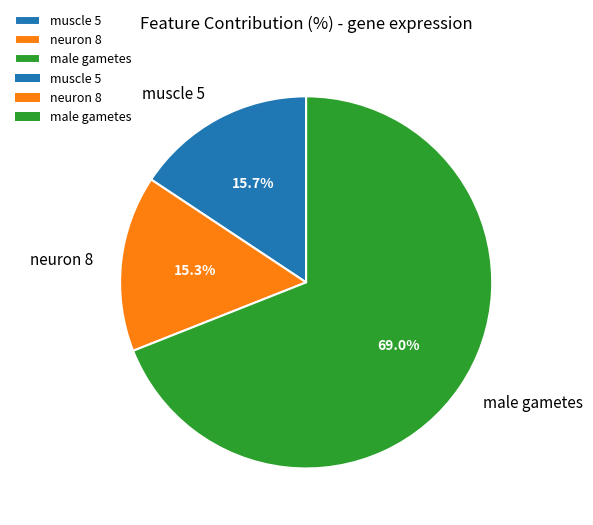

To the nearest percent, what is the difference between the male gametes and neuron 8 slice percentages?

54%